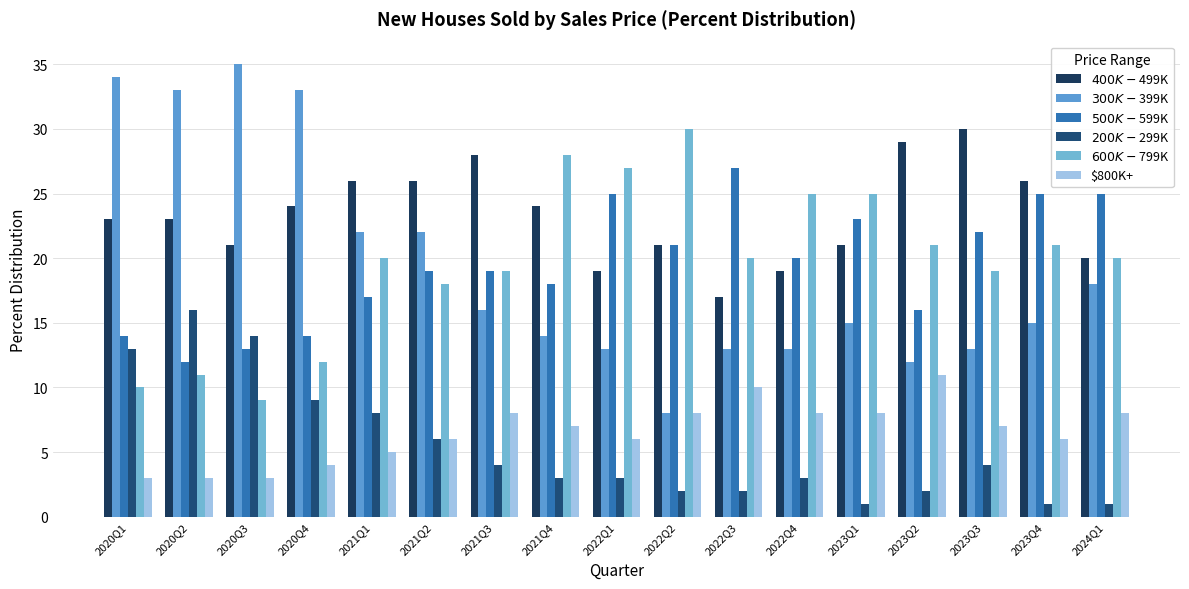

What is the spread (max minus min) of values at 2022Q4?

22